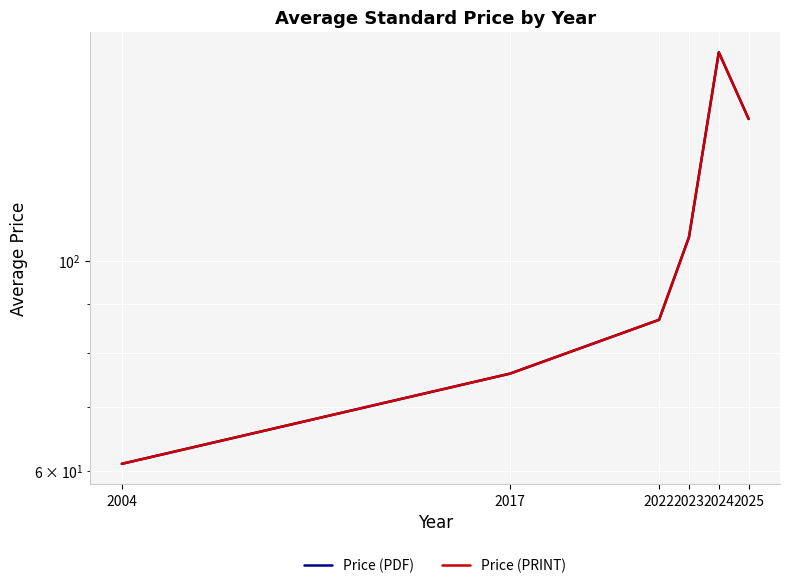

Which has a higher value, 2023 or 2004?

2023